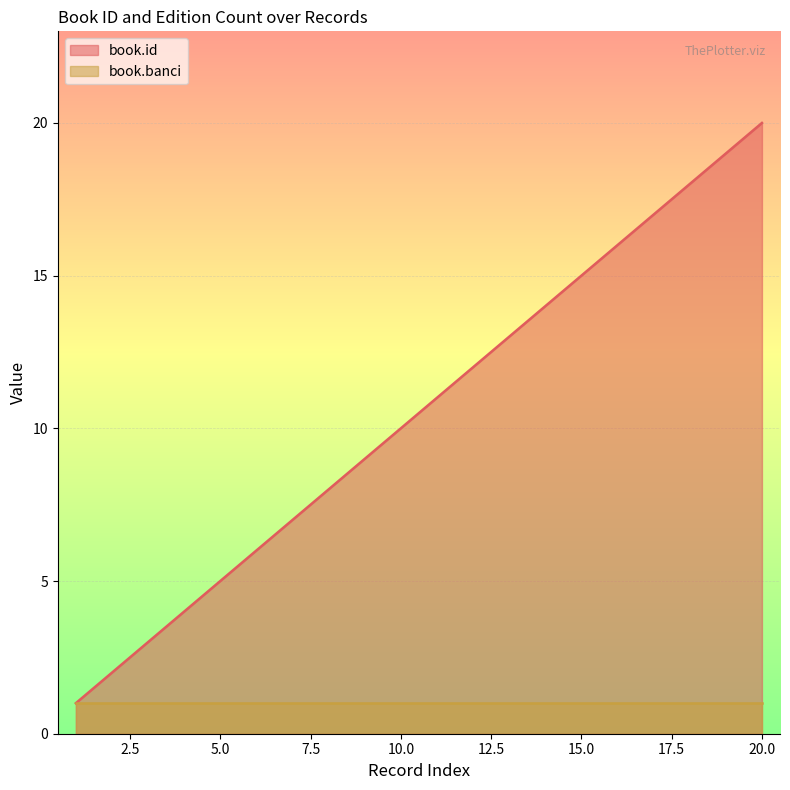

Does the chart display data point markers on the line(s)?

No